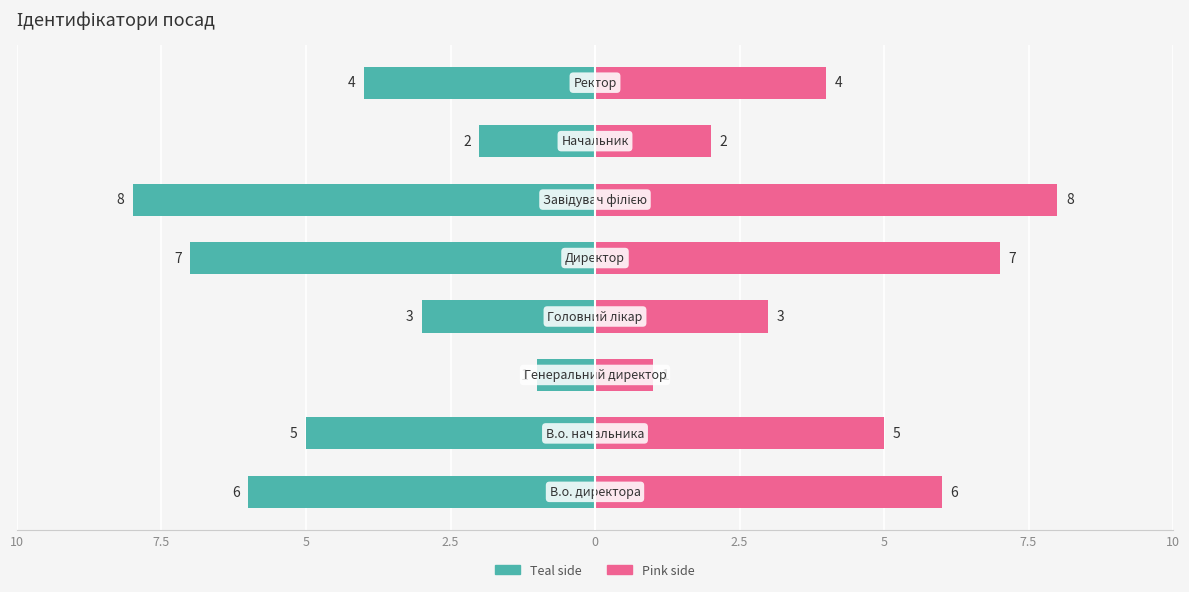

Count the number of data series in this chart.

2